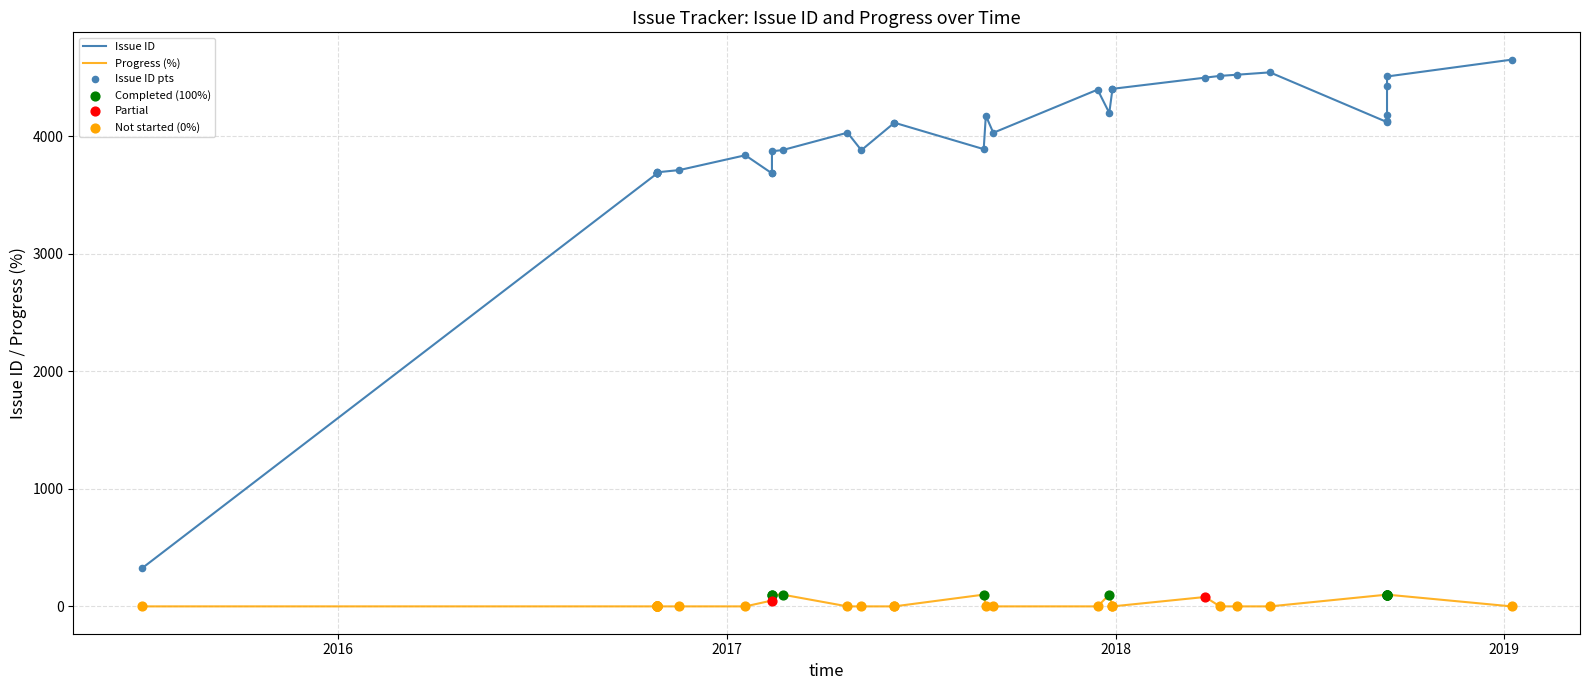

Which series contains the lowest Y value?

Progress